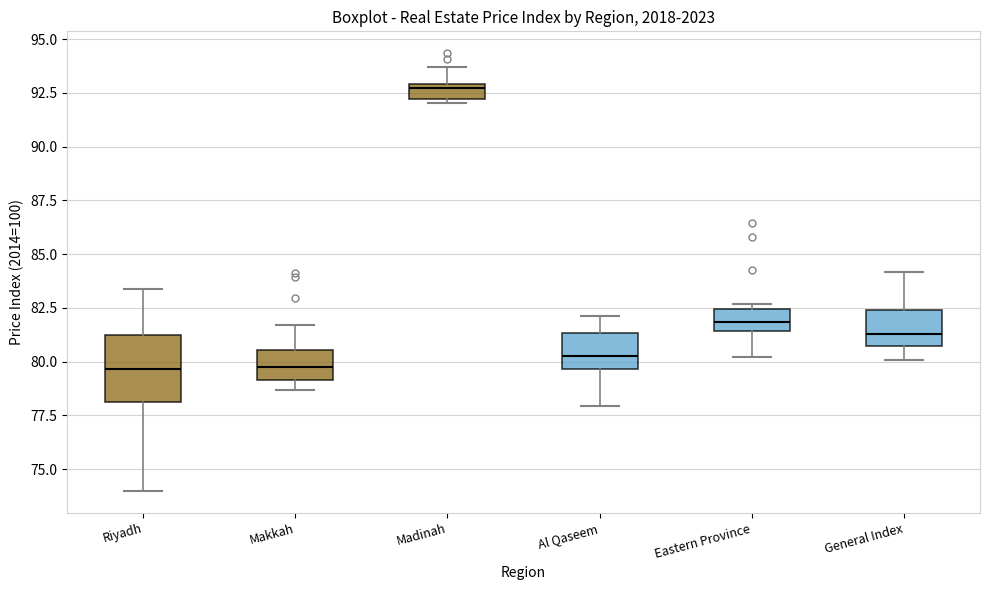

Where is the lower edge of the box for Madinah on the y-axis? The values are not printed on the chart, so give them approximately, as read against the axis.

92.0